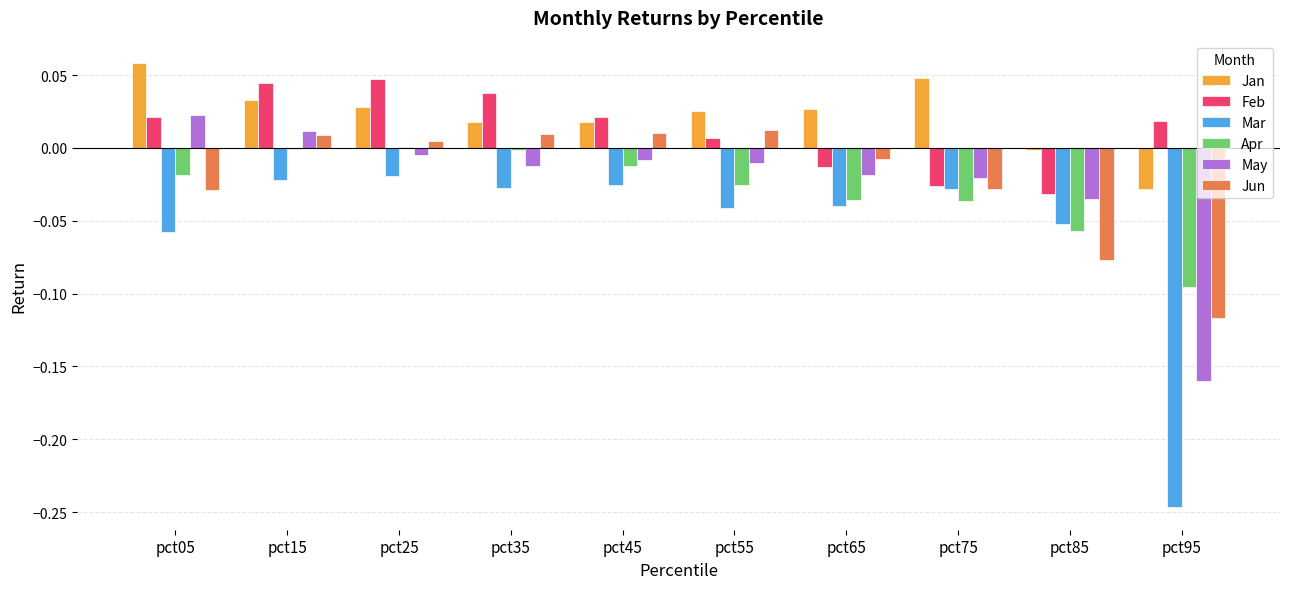

Which category has the highest value across all series?

pct05